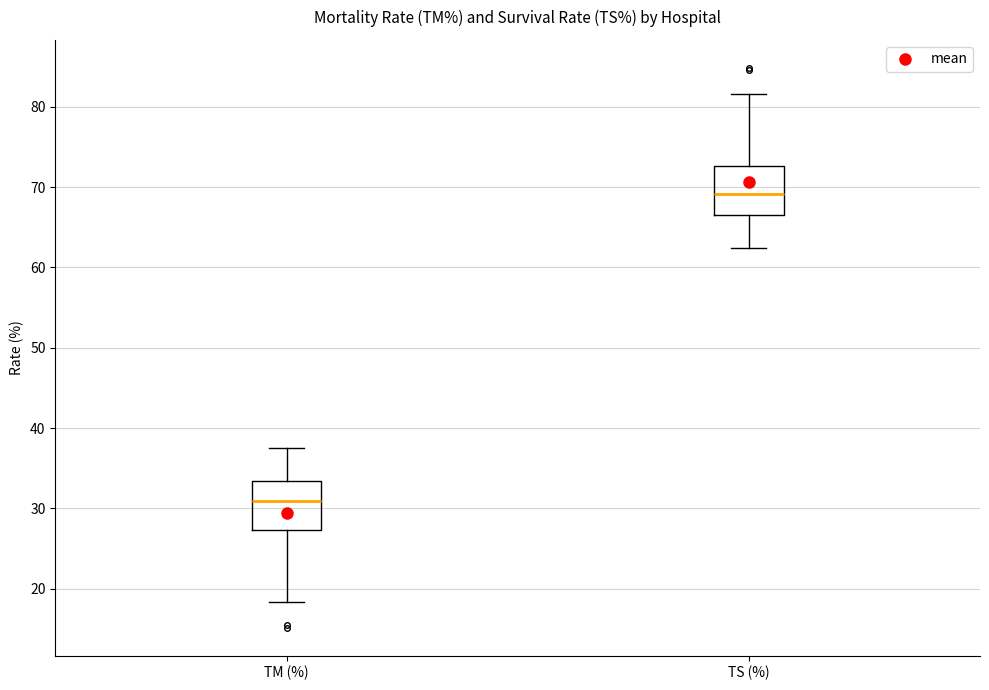

Where does the median line of the box for TM (%) sit on the y-axis? The values are not printed on the chart, so give them approximately, as read against the axis.

31